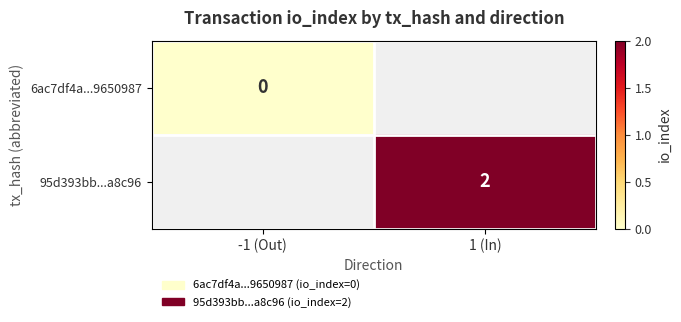

Is the value of 6ac7df4a...9650987 at -1 (Out) greater than the value of 95d393bb...a8c96 at 1 (In)?

No